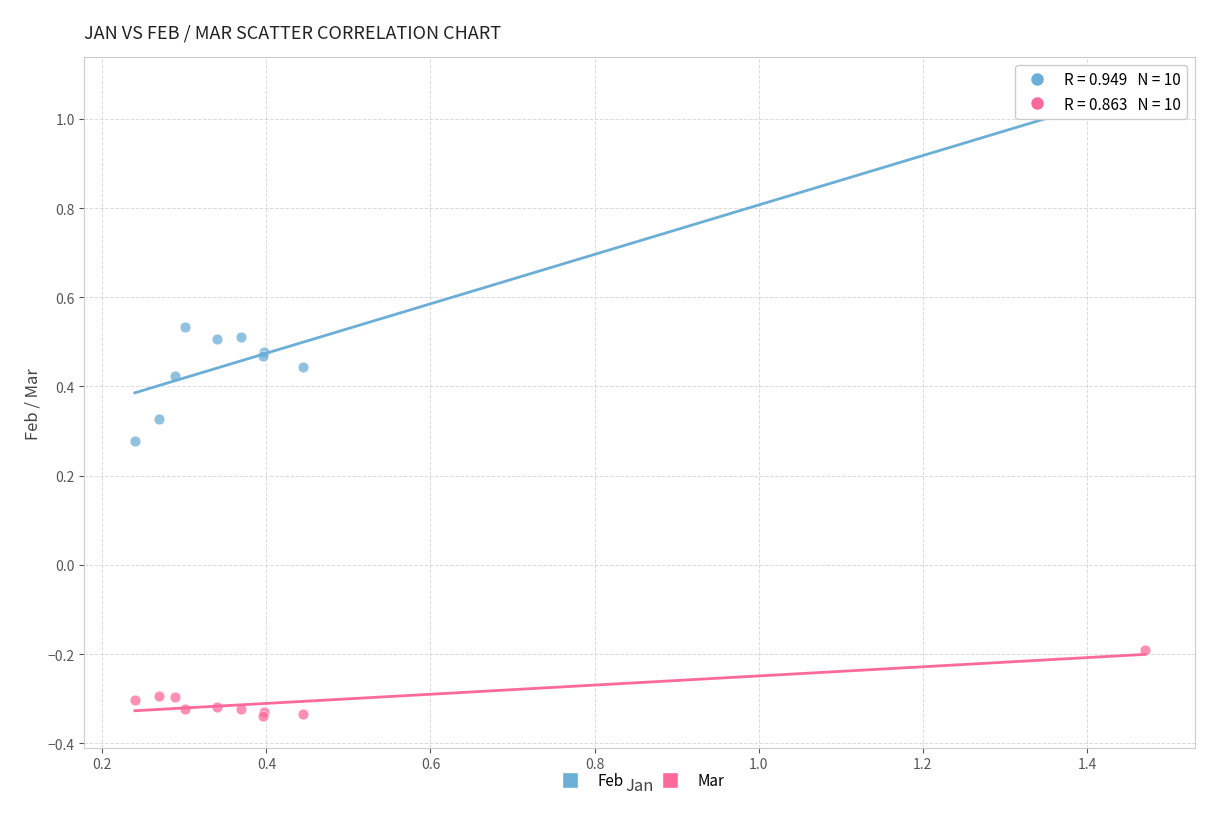

Which series has the widest spread of Y values?

Feb